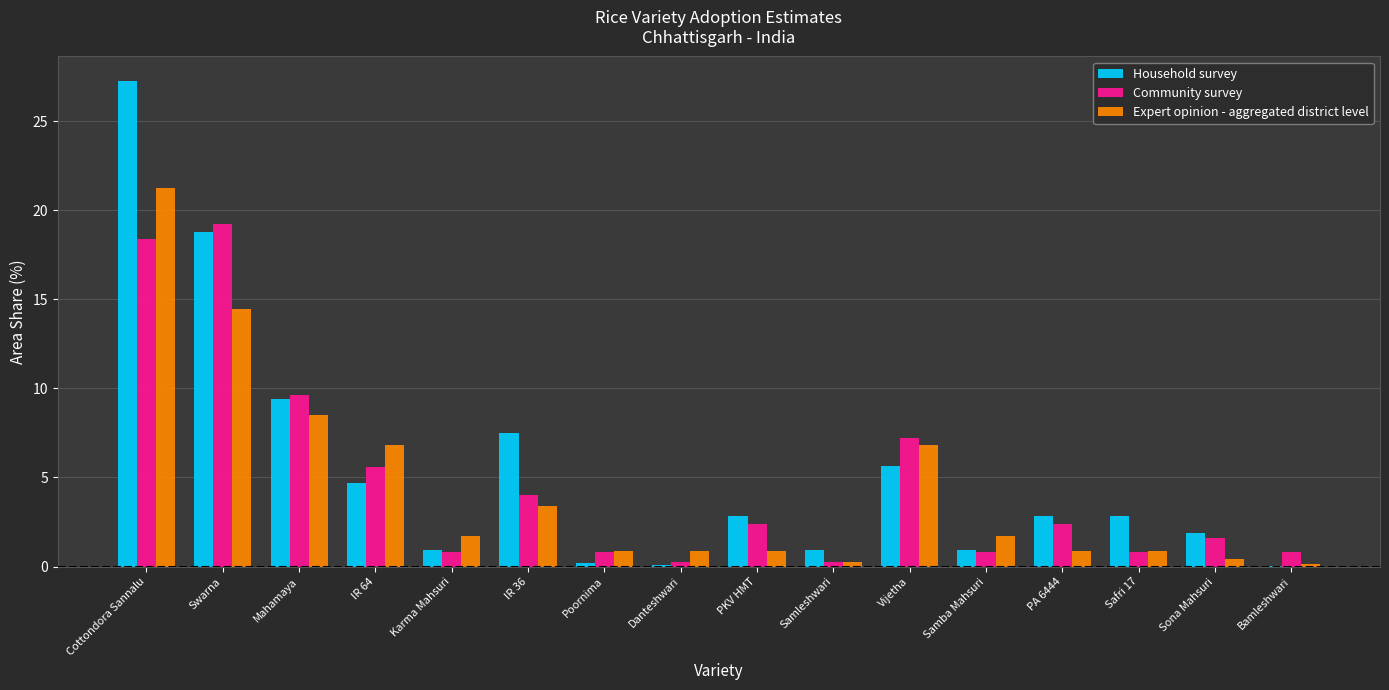

What are all the series names shown in the legend?

Household survey, Community survey, Expert opinion - aggregated district level